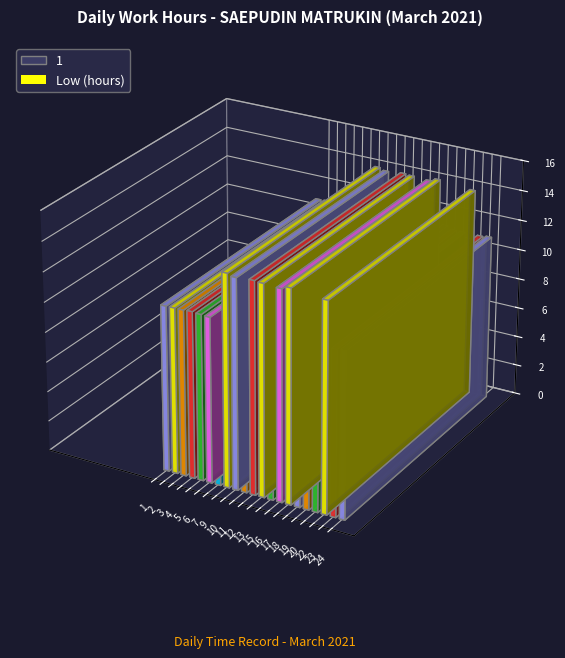

Approximately how many times larger is the value at 23 compared to 10?

0.8